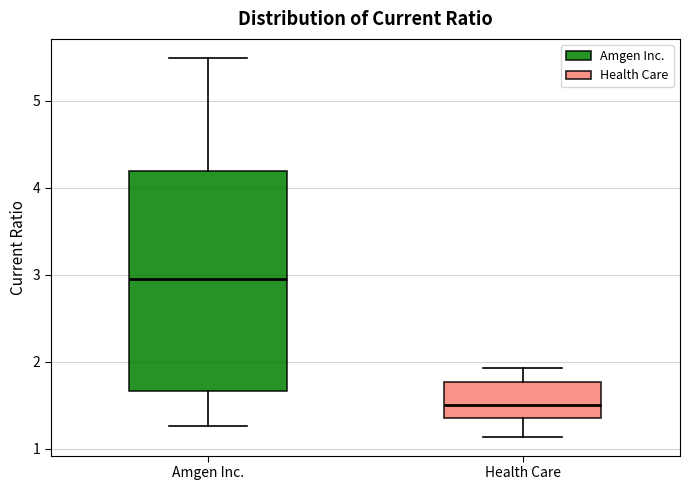

Reading left to right, transcribe this box plot: for each box, give where its median line is, the range the box spans, and where its two whiskers end, as read against the y-axis. The values are not printed on the chart, so give them approximately, as read against the axis.

Amgen Inc.: median 3.0, box 1.7 to 4.2, whiskers 1.3 to 5.5
Health Care: median 1.5, box 1.4 to 1.8, whiskers 1.1 to 1.9